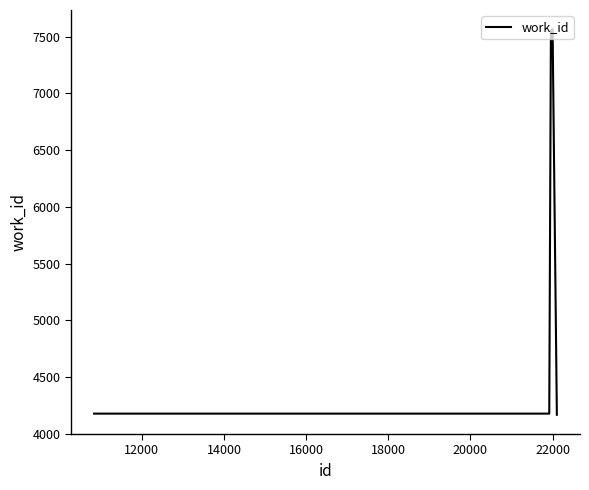

What is the smallest value displayed?

4167